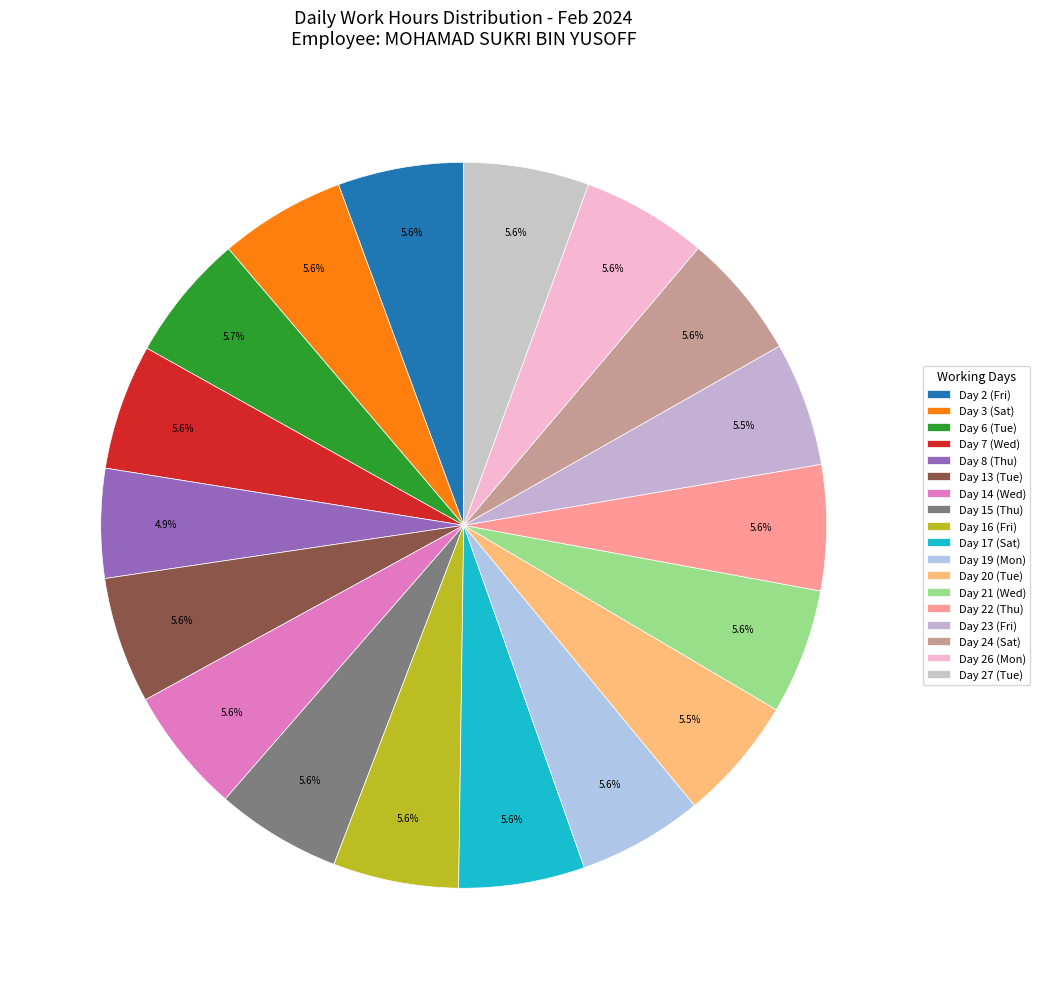

How many segments does this pie chart have?

18